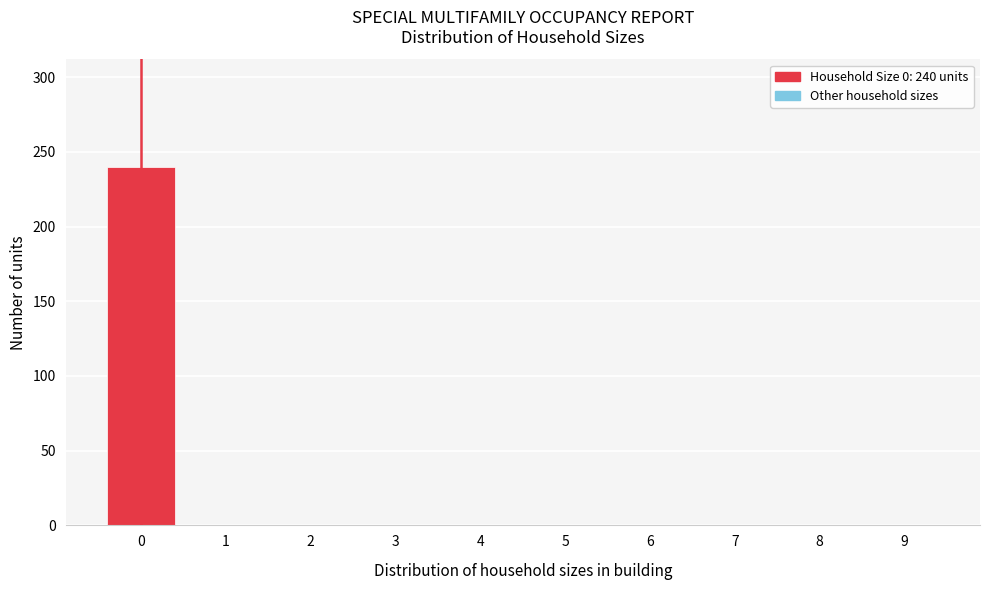

Reading right to left, what are all the values shown in this chart?

9=0	8=0	7=0	6=0	5=0	4=0	3=0	2=0	1=0	0=240